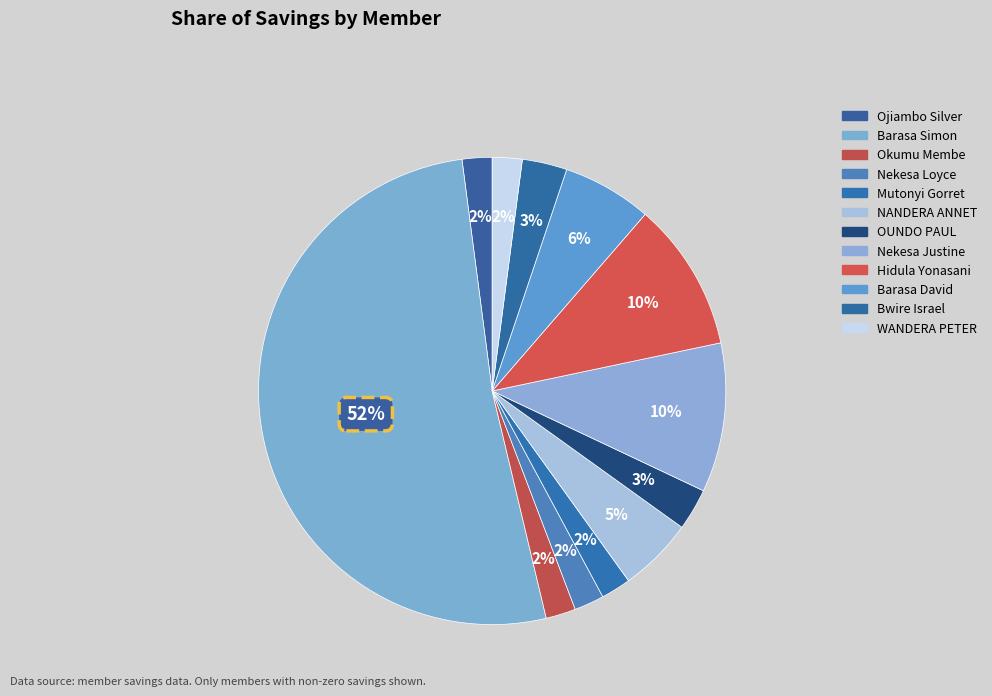

Between Bwire Israel and Nekesa Loyce, which is larger?

Bwire Israel